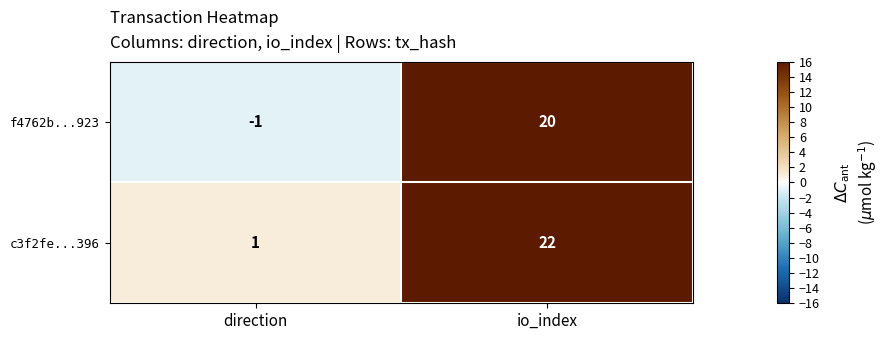

What is the maximum value shown in the chart?

22